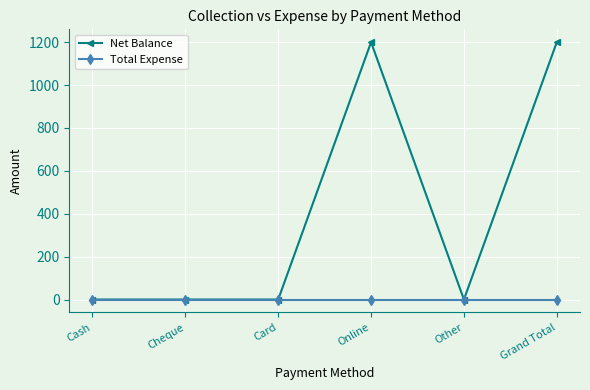

What is the difference between the maximum and second lowest values in the Net Balance series?

1200